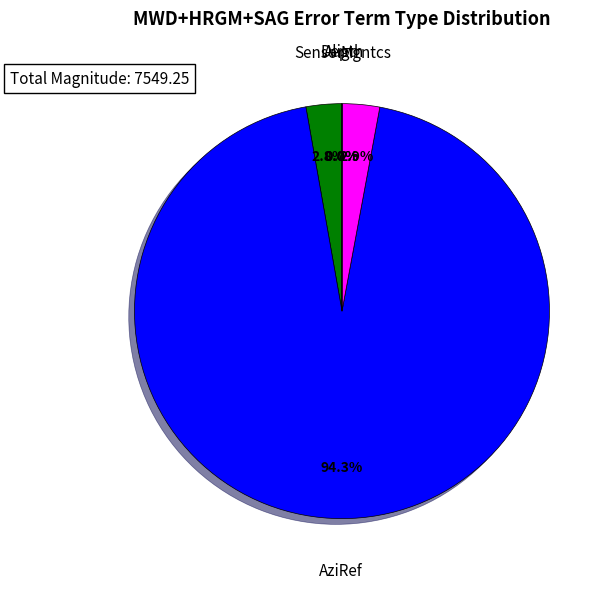

Is there a majority slice in this chart?

Yes